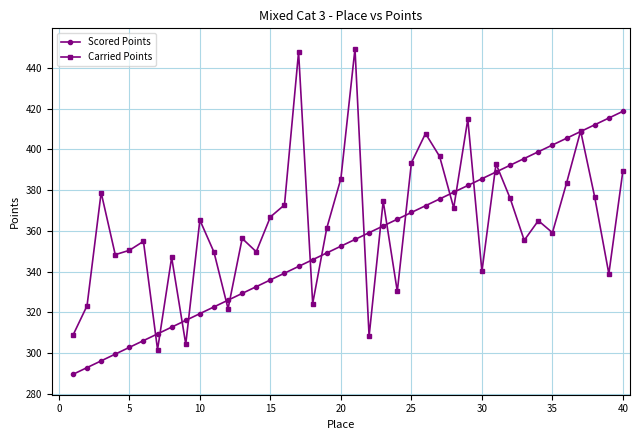

How many data points does each series have?

40